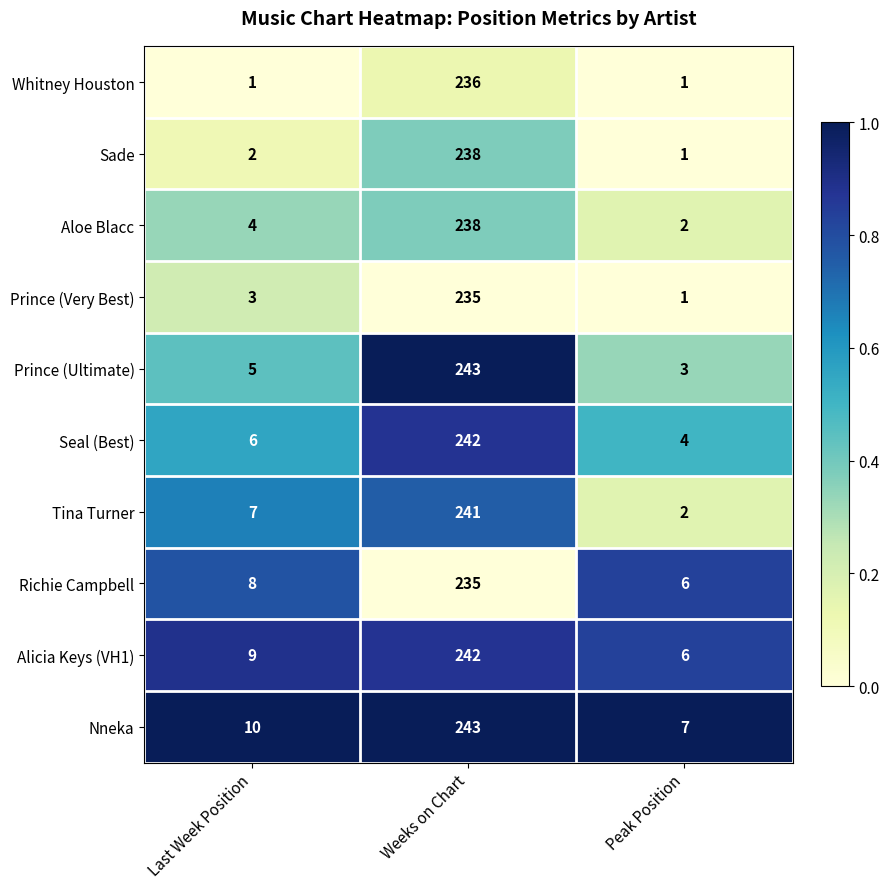

What is the difference between the highest and lowest values at Last Week Position?

9